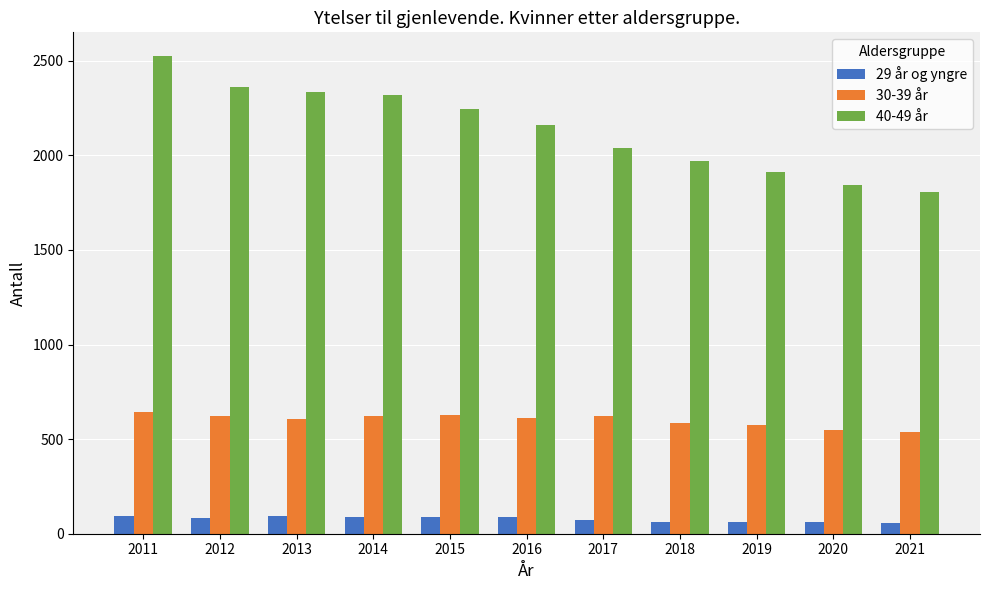

What is the spread (max minus min) of values at 2017?

1968